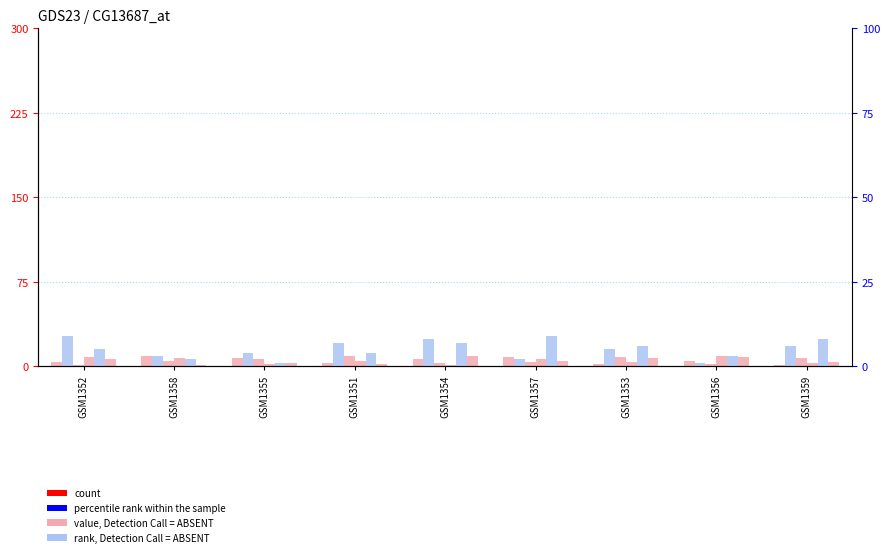

The value of col_8 at GSM1352 is 5. True or false?

True